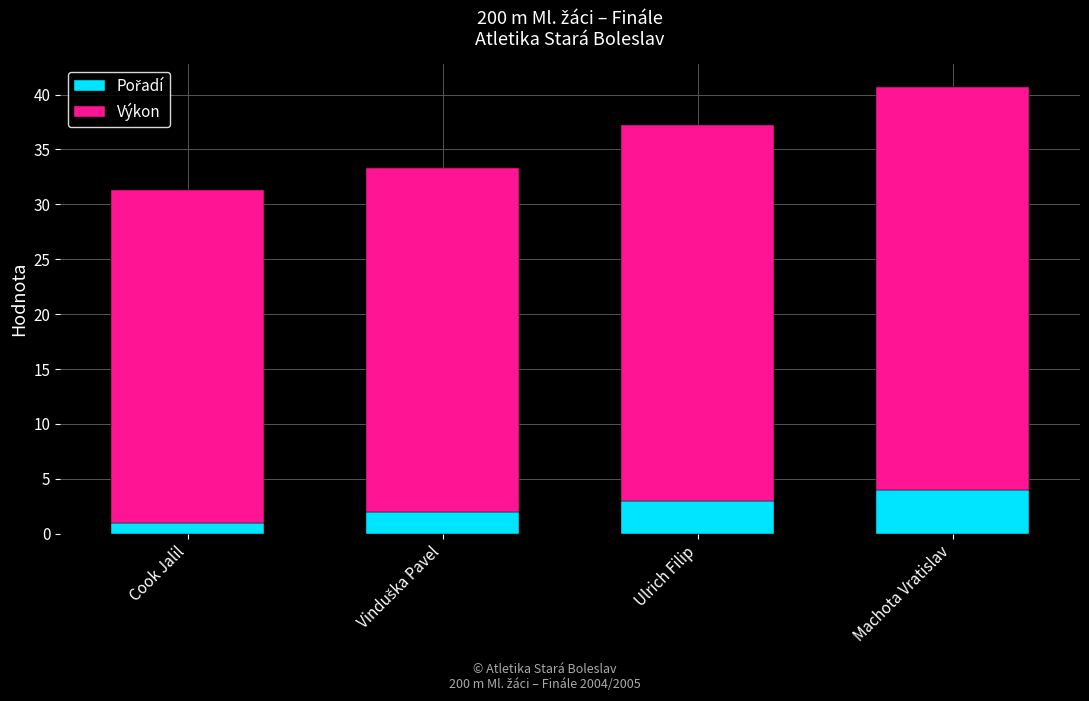

At which category is the sum across all series the highest?

Machota Vratislav